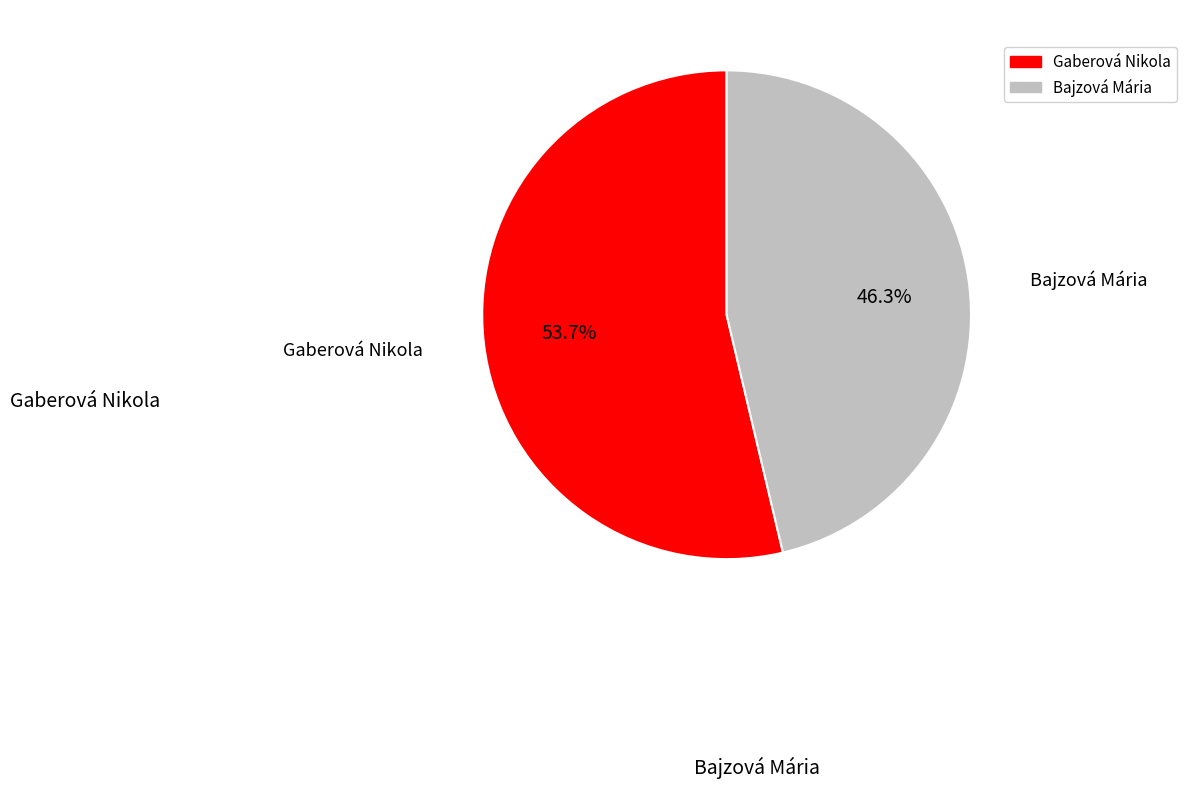

How many segments does this pie chart have?

2